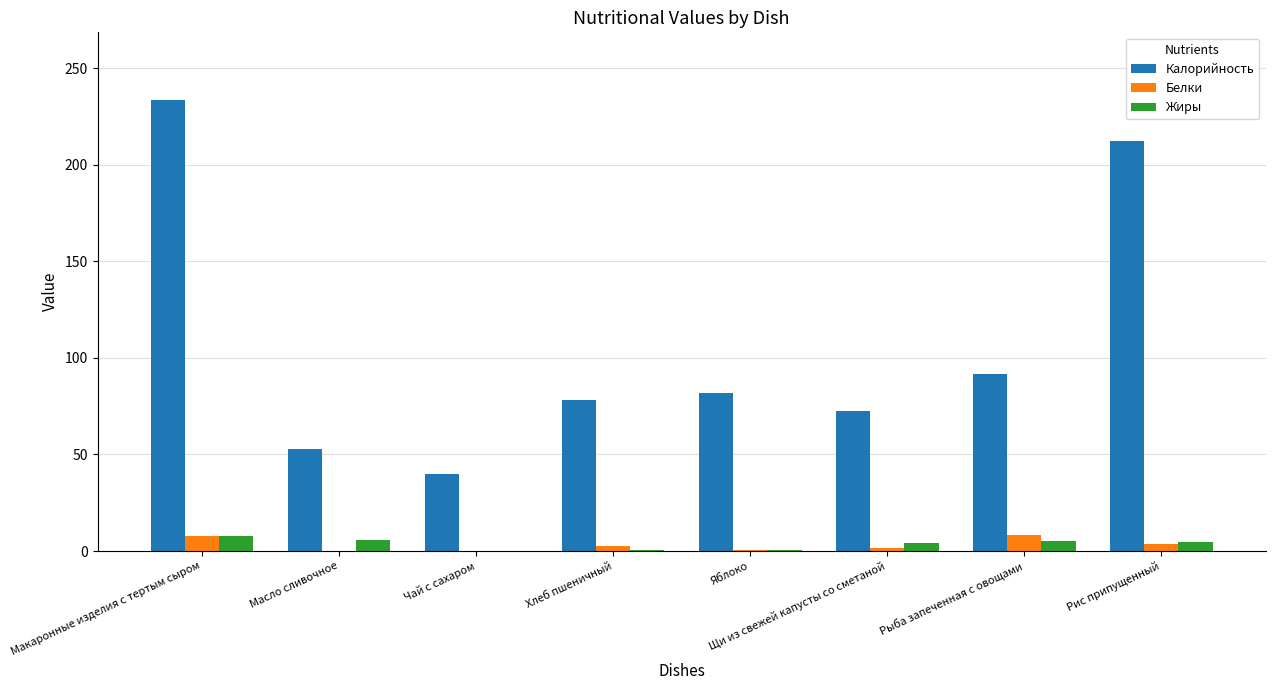

Is it true that Калорийность equals 22.4 at Щи из свежей капусты со сметаной?

False